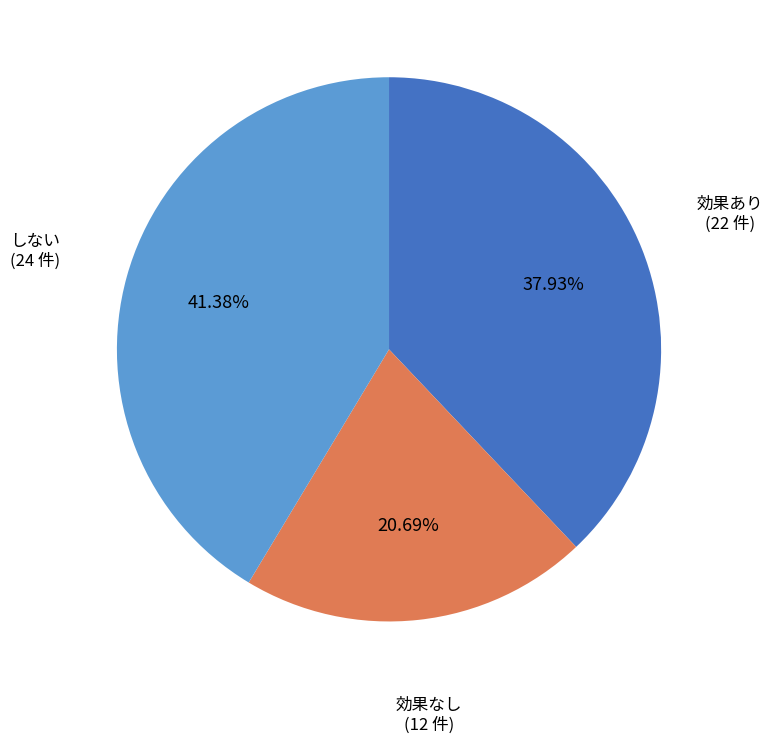

What is the ratio of the value at 効果あり to the value at 効果なし?

1.8